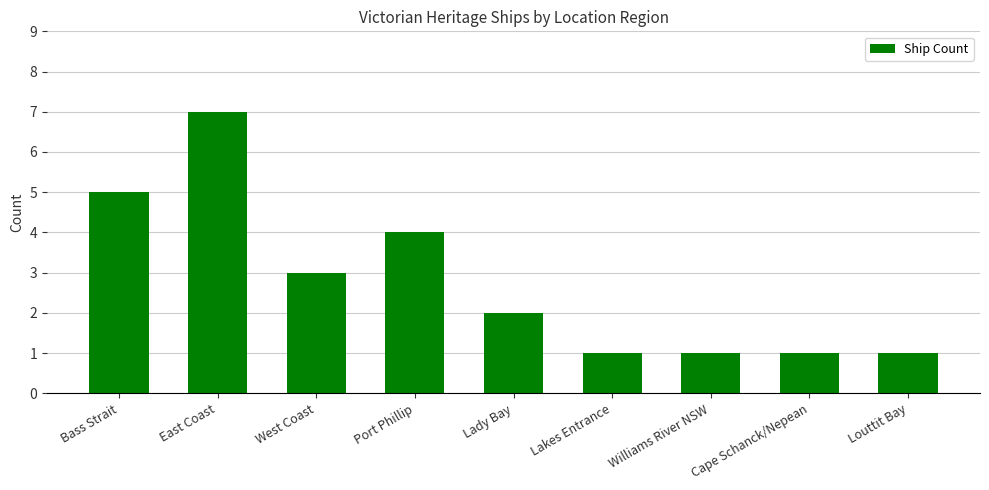

Which label corresponds to the largest value in the chart?

East Coast